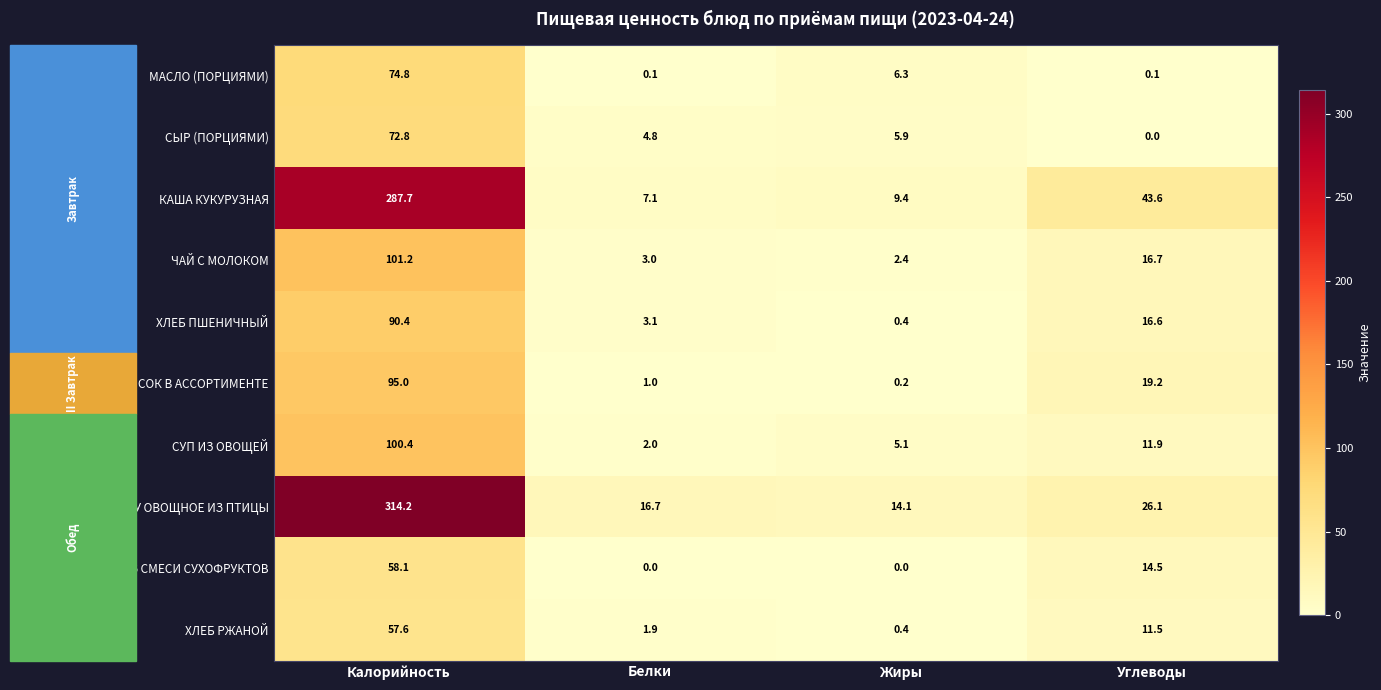

Which series has the largest total across all categories?

РАГУ ОВОЩНОЕ ИЗ ПТИЦЫ